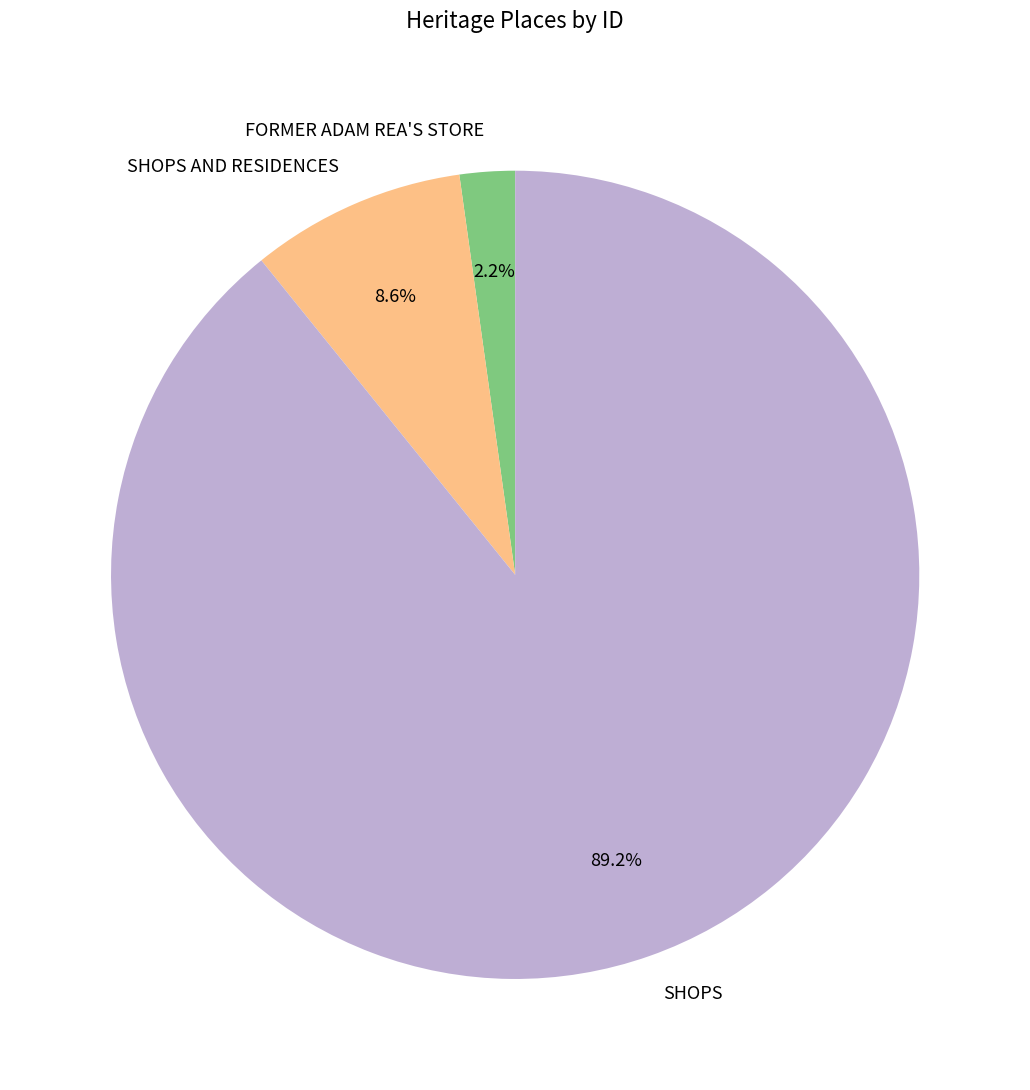

Approximately how many times larger is the value at SHOPS AND RESIDENCES compared to FORMER ADAM REA'S STORE?

3.9